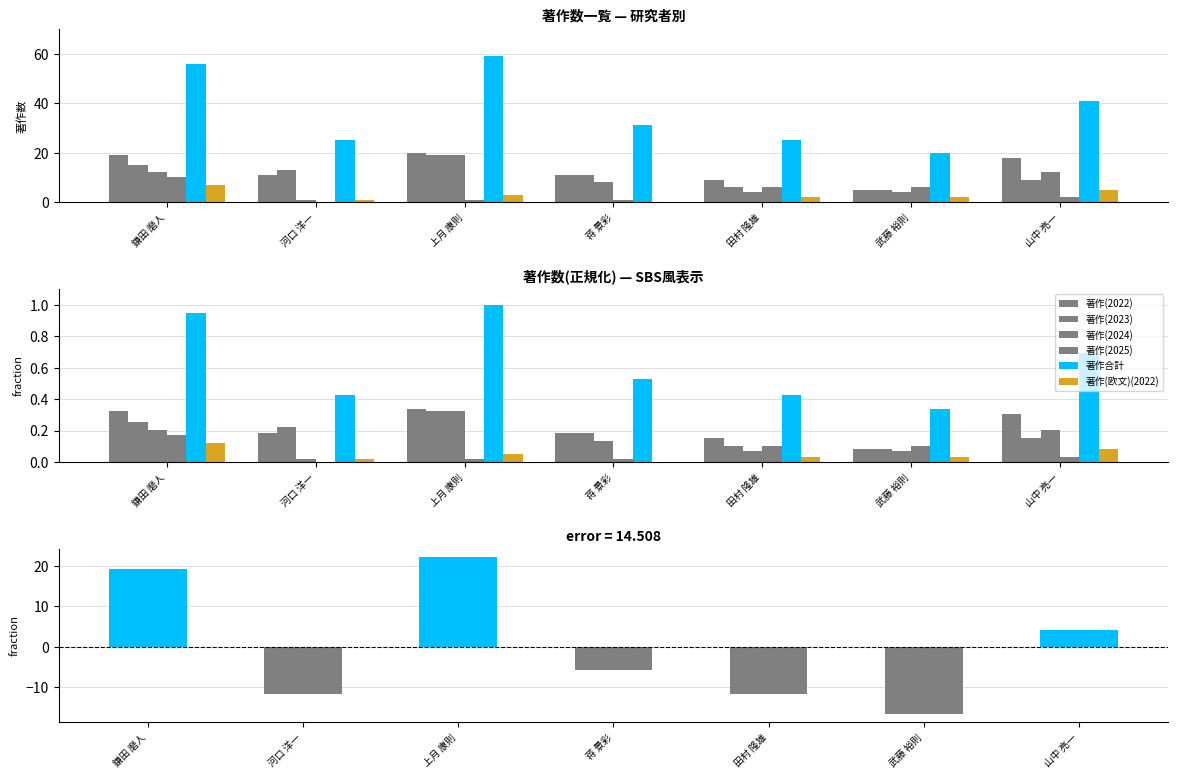

Reading left to right, extract all data points from this chart.

著作(2022): 鎌田 磨人=19	河口 洋一=11	上月 康則=20	蒋 景彩=11	田村 隆雄=9	武藤 裕則=5	山中 亮一=18
著作(2023): 鎌田 磨人=15	河口 洋一=13	上月 康則=19	蒋 景彩=11	田村 隆雄=6	武藤 裕則=5	山中 亮一=9
著作(2024): 鎌田 磨人=12	河口 洋一=1	上月 康則=19	蒋 景彩=8	田村 隆雄=4	武藤 裕則=4	山中 亮一=12
著作(2025): 鎌田 磨人=10	河口 洋一=0	上月 康則=1	蒋 景彩=1	田村 隆雄=6	武藤 裕則=6	山中 亮一=2
著作合計: 鎌田 磨人=56	河口 洋一=25	上月 康則=59	蒋 景彩=31	田村 隆雄=25	武藤 裕則=20	山中 亮一=41
著作(欧文)(2022): 鎌田 磨人=7	河口 洋一=1	上月 康則=3	蒋 景彩=0	田村 隆雄=2	武藤 裕則=2	山中 亮一=5